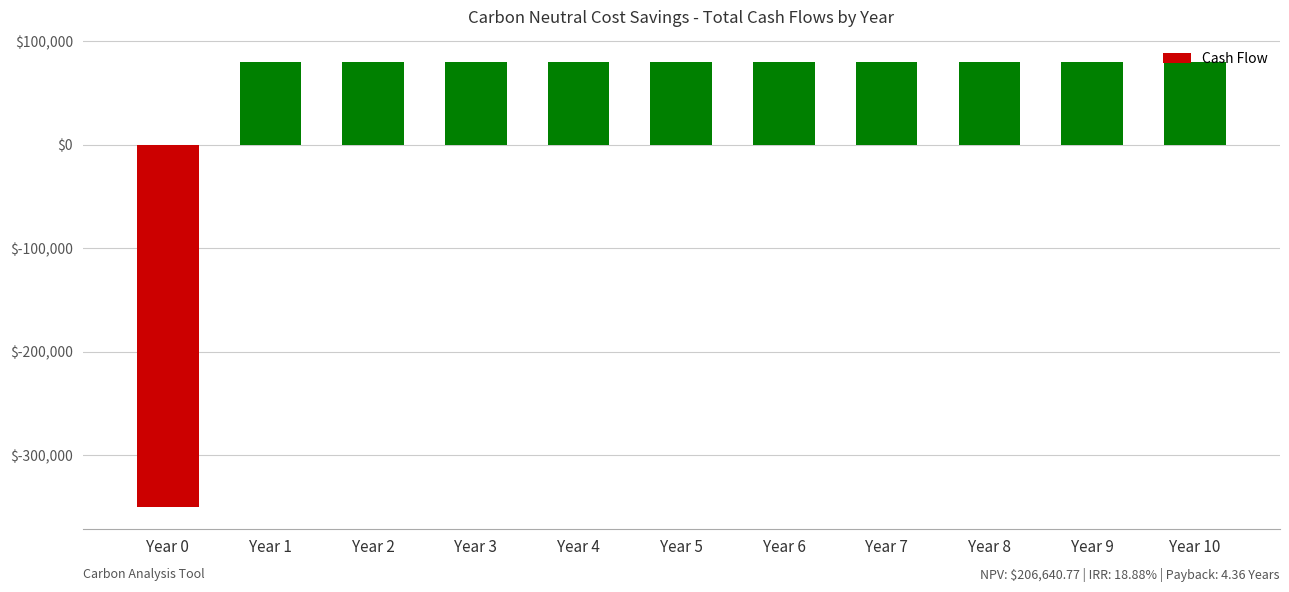

What is the ratio of the value at Year 5 to the value at Year 1?

1.0